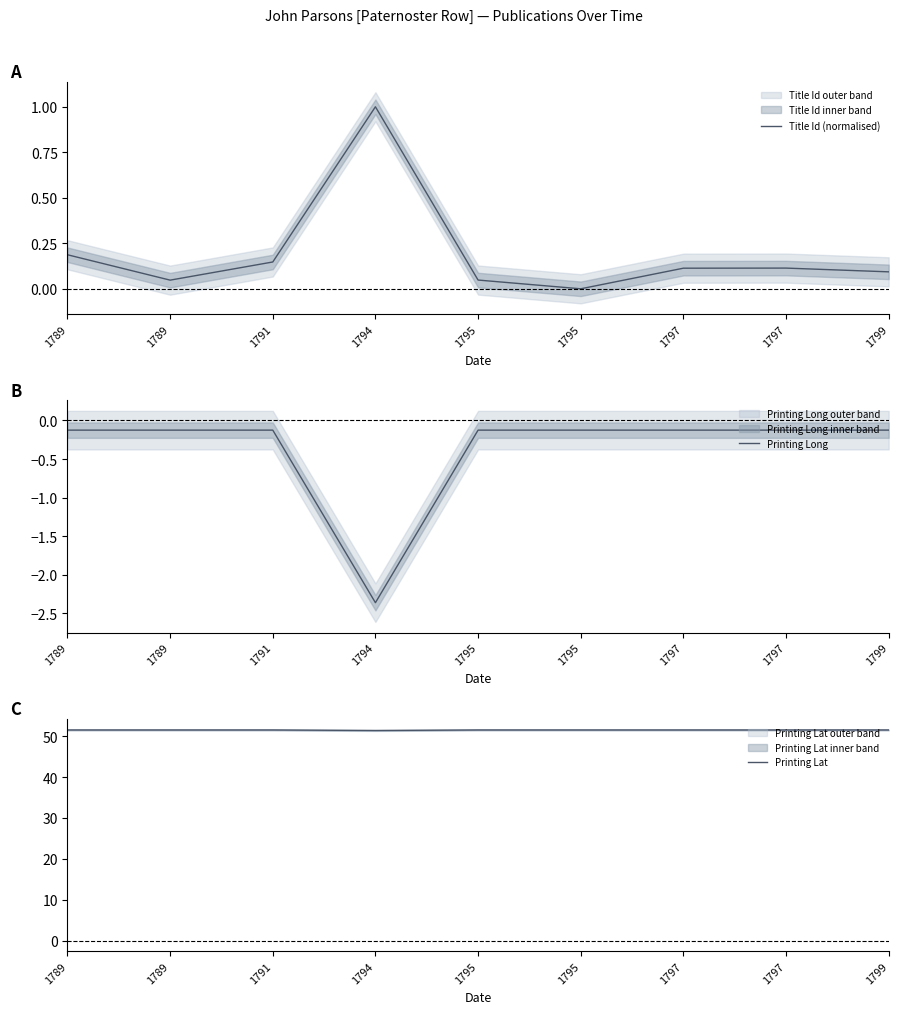

True or false: Printing Lat has more than 0 points higher than both neighbors.

False